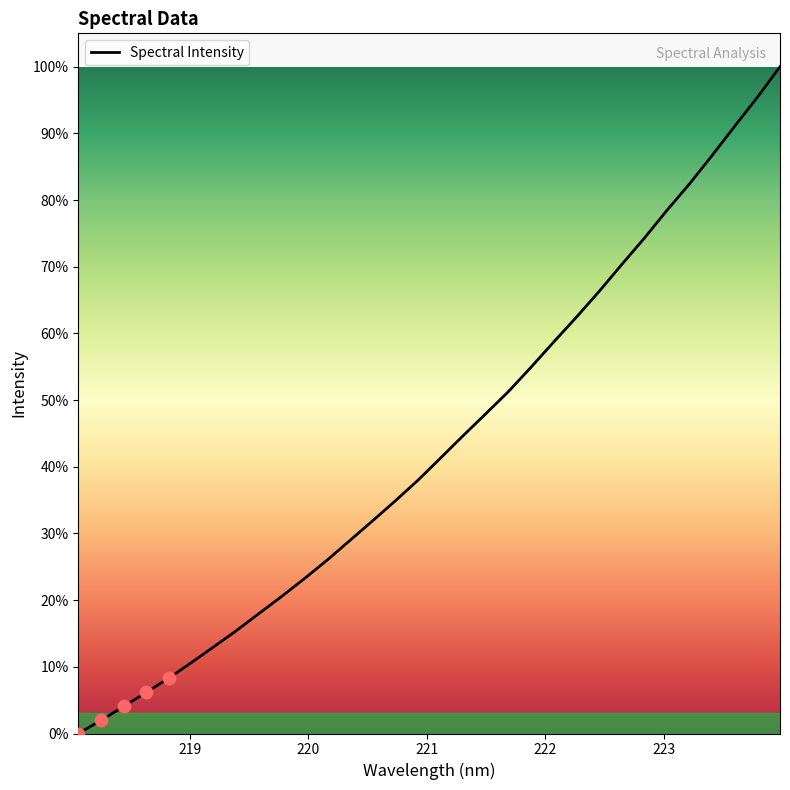

What is the greatest value displayed?

100.0